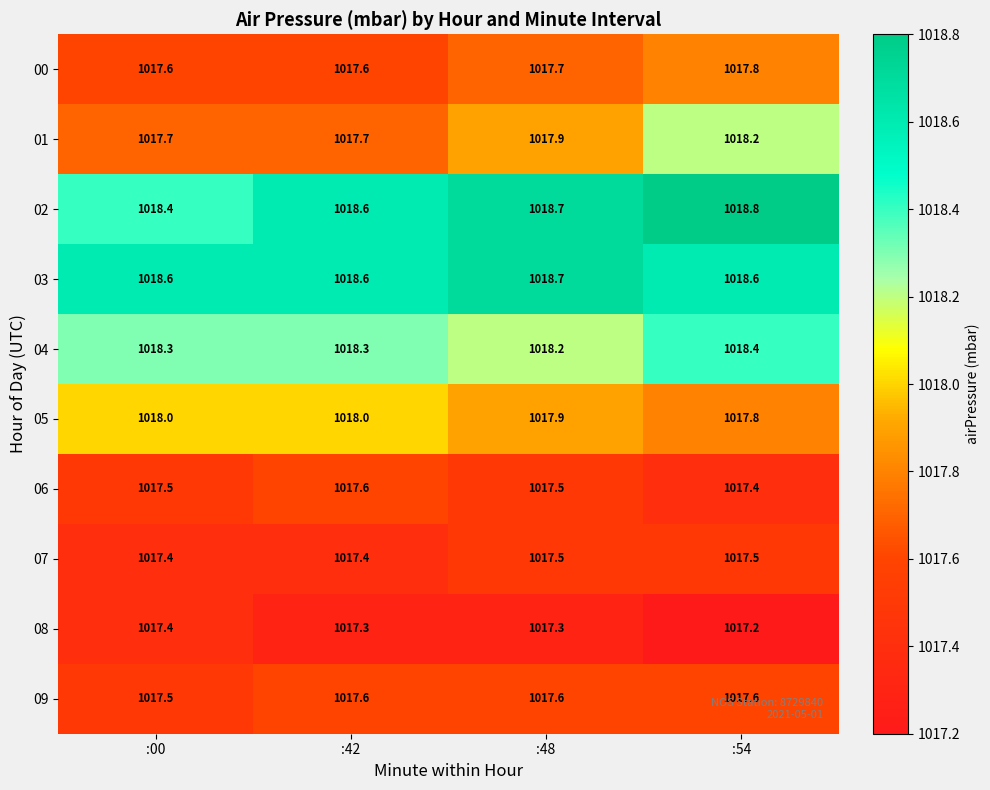

What is the total value across all series at :42?

10178.7